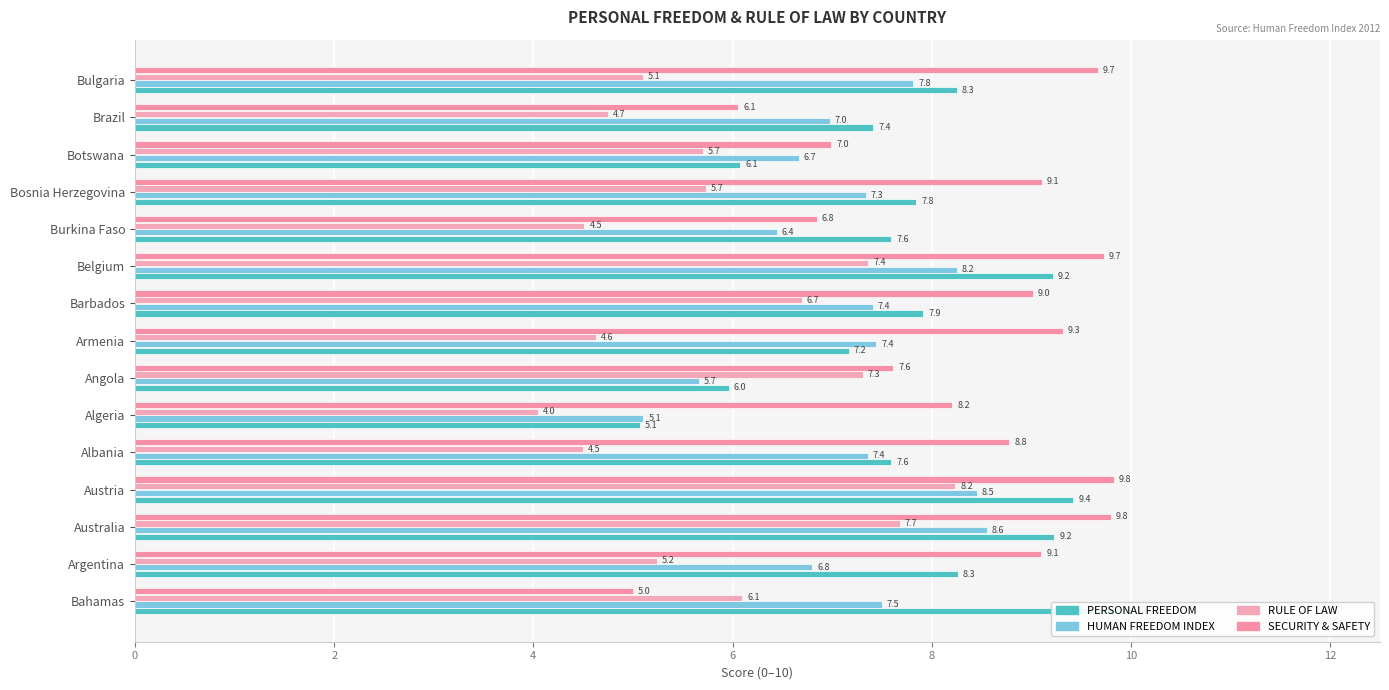

What are all the series names shown in the legend?

PERSONAL FREEDOM, HUMAN FREEDOM INDEX, RULE OF LAW, SECURITY & SAFETY